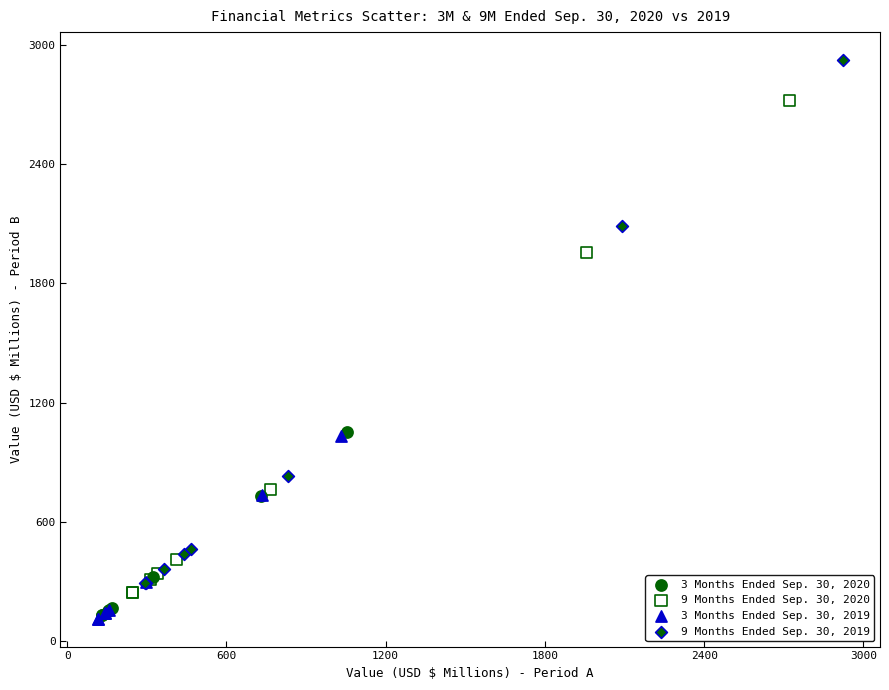

Which series has the largest Y range (max minus min)?

9 Months Ended Sep. 30, 2019